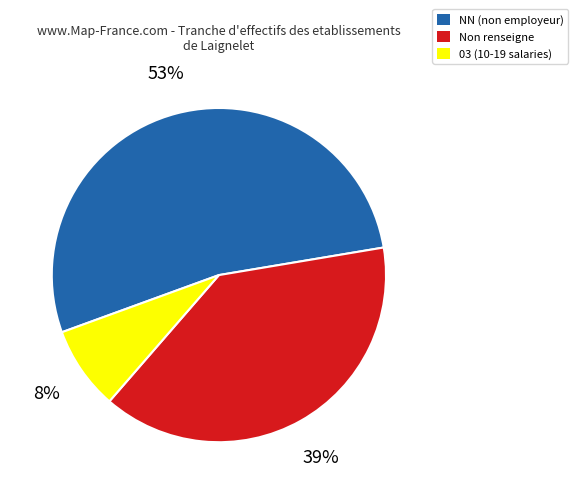

Is the sum of 03 (10-19 salaries) and NN (non employeur) greater than half?

Yes